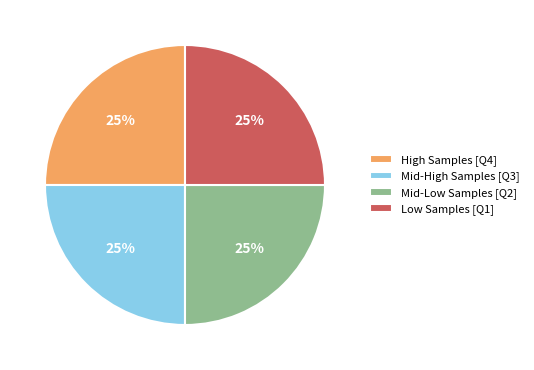

How many slices are in this pie chart?

4